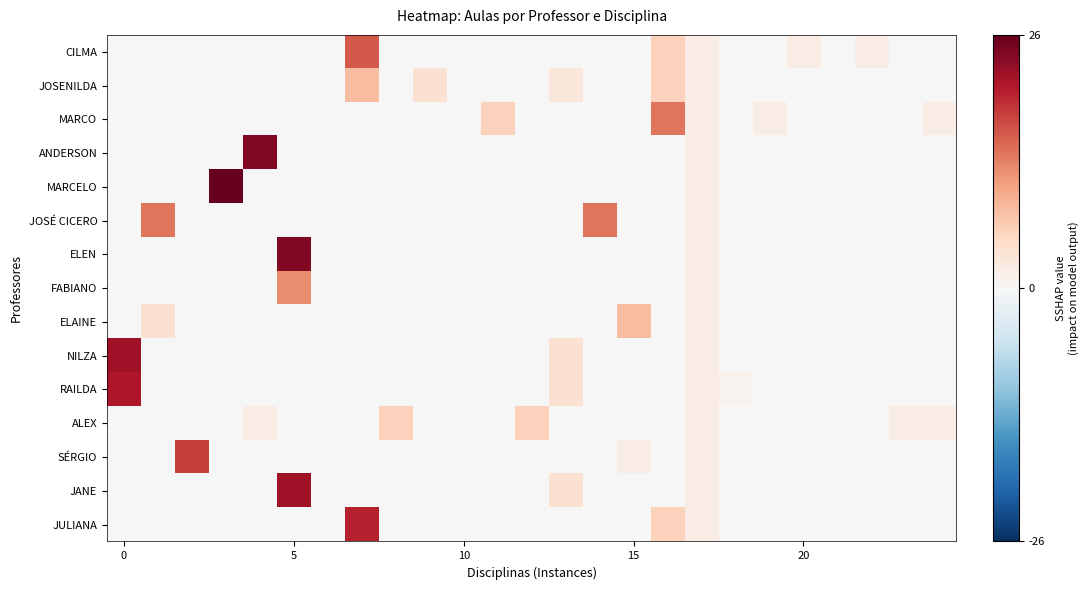

Reading left to right, list all the values displayed in this chart.

CILMA: 0	0	0	0	0	0	0	16	0	0	0	0	0	0	0	0	6	2	0	0	2	0	2	0	0
JOSENILDA: 0	0	0	0	0	0	0	8	0	4	0	0	0	3	0	0	6	2	0	0	0	0	0	0	0
MARCO: 0	0	0	0	0	0	0	0	0	0	0	6	0	0	0	0	14	2	0	2	0	0	0	0	2
ANDERSON: 0	0	0	0	24	0	0	0	0	0	0	0	0	0	0	0	0	2	0	0	0	0	0	0	0
MARCELO: 0	0	0	26	0	0	0	0	0	0	0	0	0	0	0	0	0	2	0	0	0	0	0	0	0
JOSÉ CICERO: 0	14	0	0	0	0	0	0	0	0	0	0	0	0	14	0	0	2	0	0	0	0	0	0	0
ELEN: 0	0	0	0	0	24	0	0	0	0	0	0	0	0	0	0	0	2	0	0	0	0	0	0	0
FABIANO: 0	0	0	0	0	12	0	0	0	0	0	0	0	0	0	0	0	2	0	0	0	0	0	0	0
ELAINE: 0	4	0	0	0	0	0	0	0	0	0	0	0	0	0	8	0	2	0	0	0	0	0	0	0
NILZA: 22	0	0	0	0	0	0	0	0	0	0	0	0	4	0	0	0	2	0	0	0	0	0	0	0
RAILDA: 21	0	0	0	0	0	0	0	0	0	0	0	0	4	0	0	0	2	1	0	0	0	0	0	0
ALEX: 0	0	0	0	2	0	0	0	6	0	0	0	6	0	0	0	0	2	0	0	0	0	0	2	2
SÉRGIO: 0	0	18	0	0	0	0	0	0	0	0	0	0	0	0	2	0	2	0	0	0	0	0	0	0
JANE: 0	0	0	0	0	22	0	0	0	0	0	0	0	4	0	0	0	2	0	0	0	0	0	0	0
JULIANA: 0	0	0	0	0	0	0	20	0	0	0	0	0	0	0	0	6	2	0	0	0	0	0	0	0